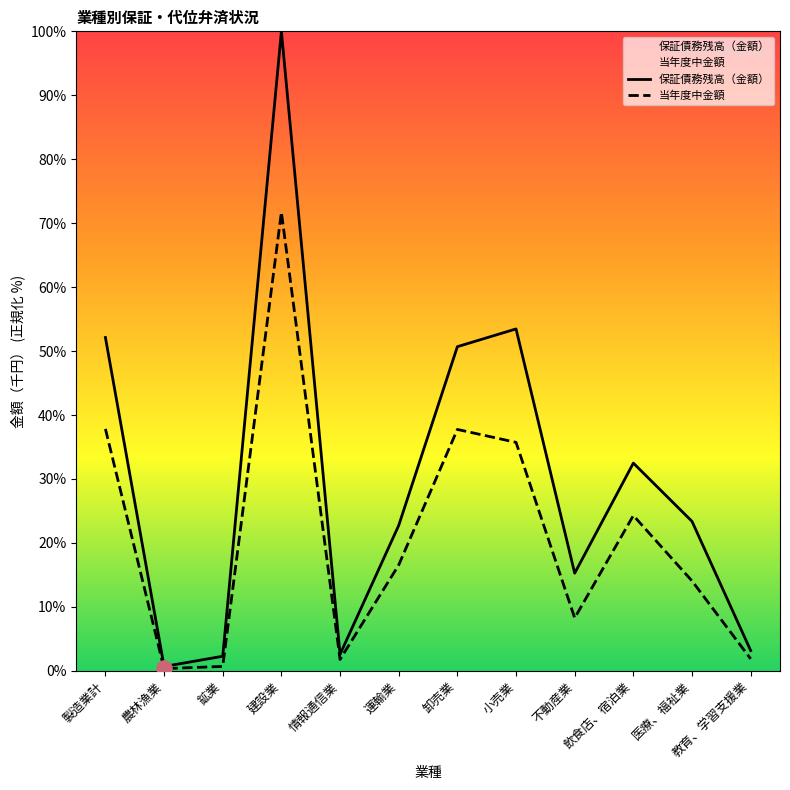

Which series has the widest spread of Y values?

保証債務残高（金額）